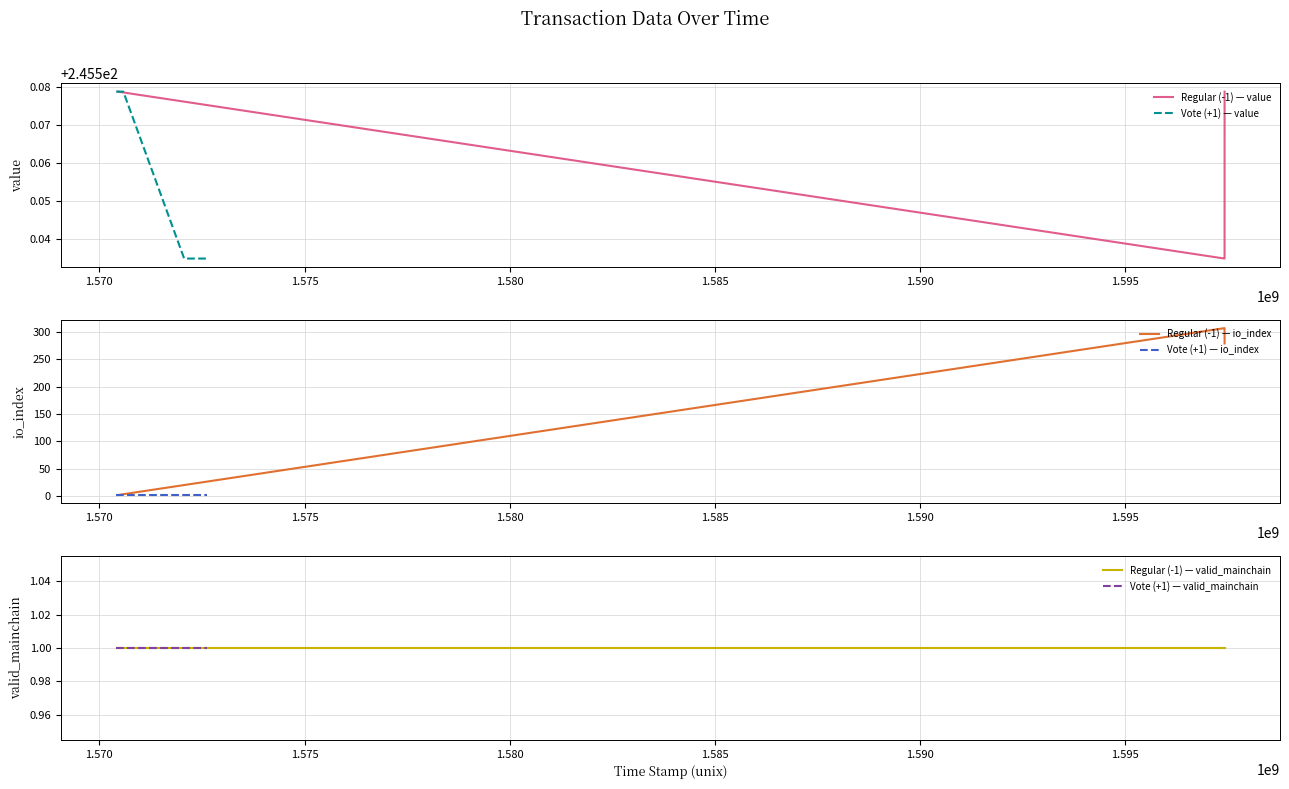

True or false: Regular (-1) — value has more than 0 interior local peaks.

False